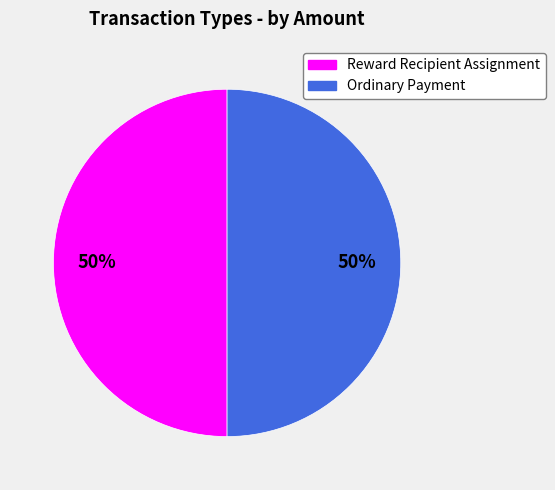

True or false: Ordinary Payment accounts for 40% of the total.

False